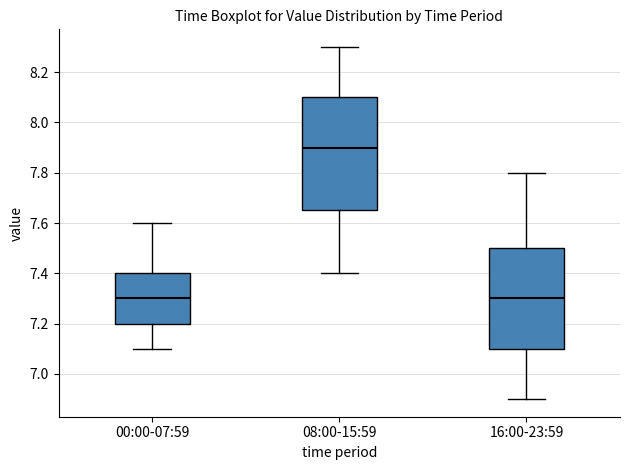

Reading left to right, read every box against the y-axis: the position of its median line, the range the box covers, and the ends of its whiskers. The values are not printed on the chart, so give them approximately, as read against the axis.

00:00-07:59: median 7.30, box 7.20 to 7.40, whiskers 7.10 to 7.60
08:00-15:59: median 7.90, box 7.66 to 8.10, whiskers 7.40 to 8.30
16:00-23:59: median 7.30, box 7.10 to 7.50, whiskers 6.90 to 7.80